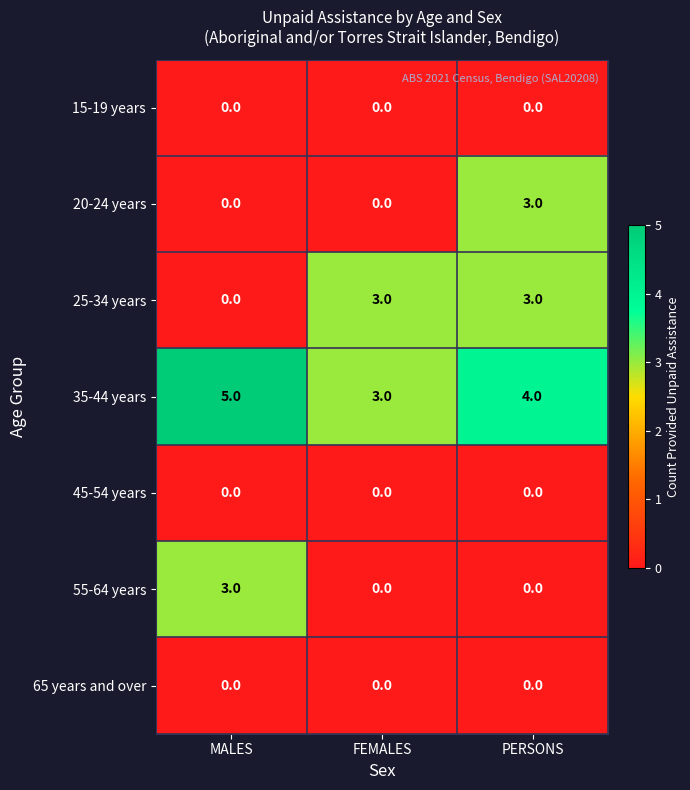

At which category is the sum across all series the highest?

PERSONS